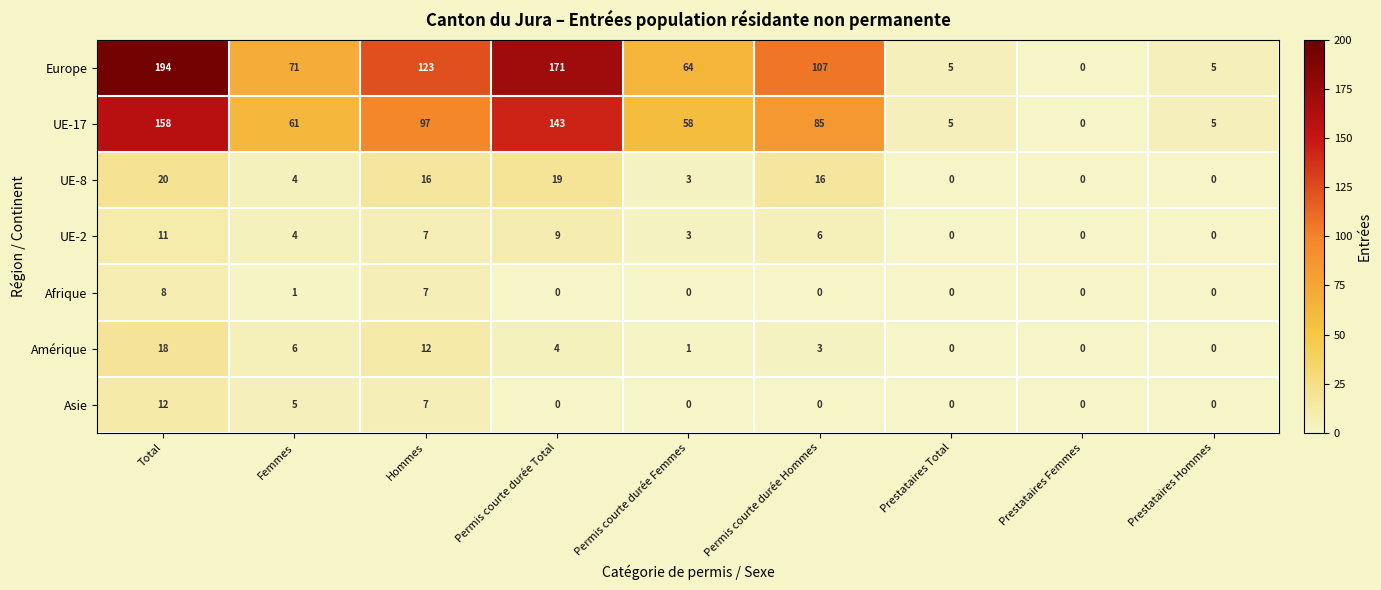

The value of Europe at Permis courte durée Total is 68. True or false?

False